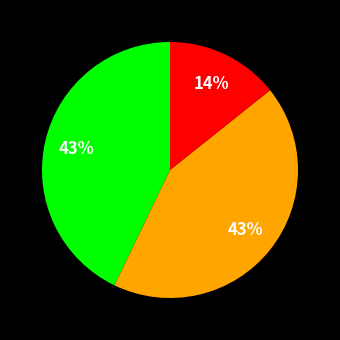

Does any single category account for the majority?

No